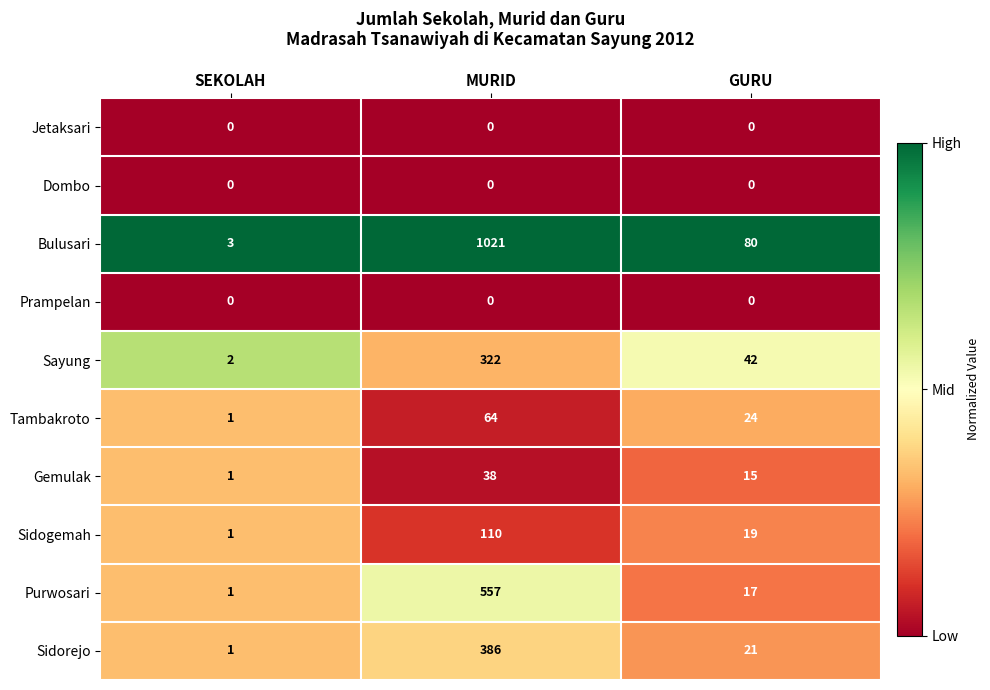

List the labels in order of Purwosari value, smallest first.

SEKOLAH, GURU, MURID